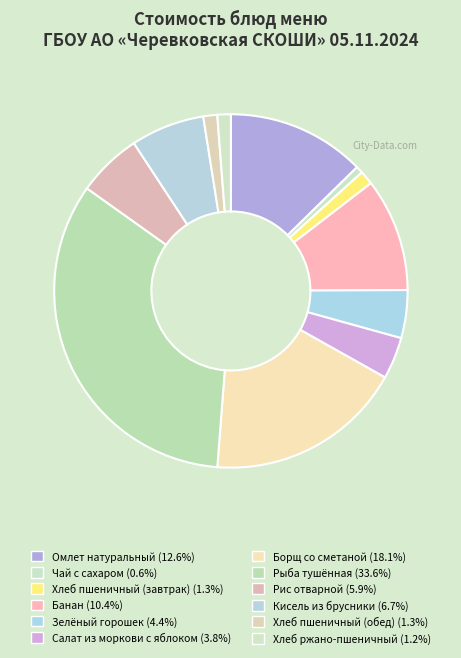

Count the number of slices in the pie.

12